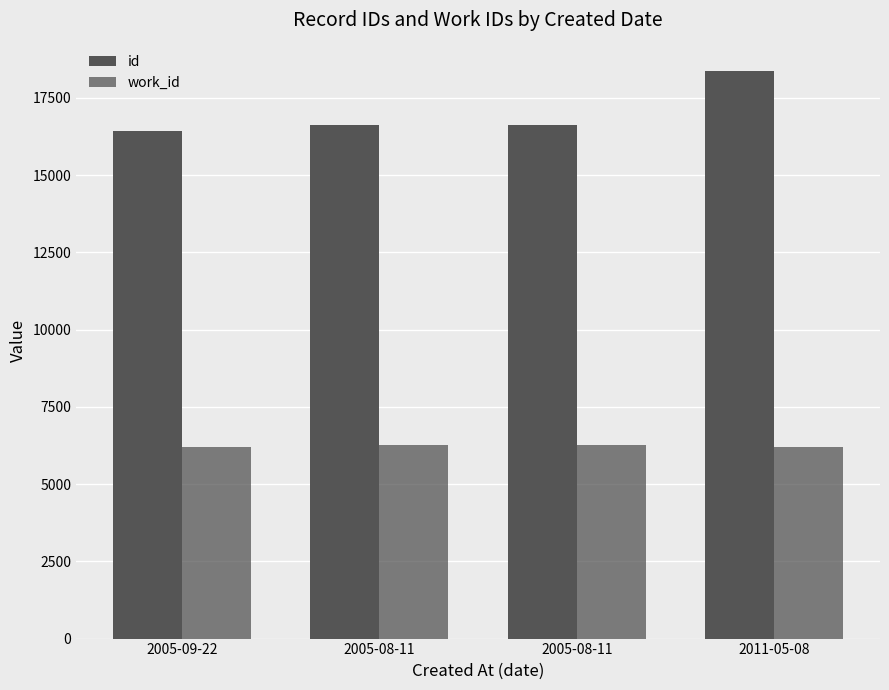

Reading left to right, transcribe all the data shown in this chart.

id: 2005-09-22=16413	2005-08-11=16602	2005-08-11=16606	2011-05-08=18364
work_id: 2005-09-22=6202	2005-08-11=6270	2005-08-11=6270	2011-05-08=6202